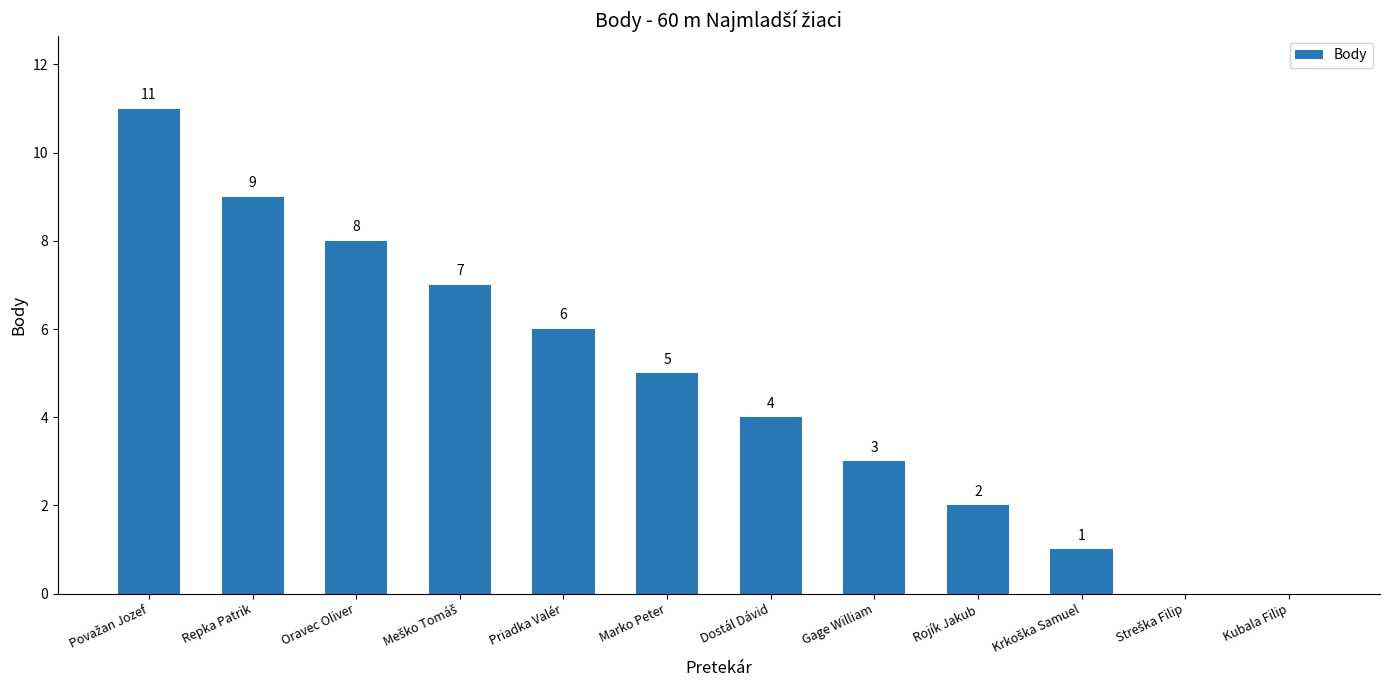

Where is the data nearest to the value 5?

Marko Peter